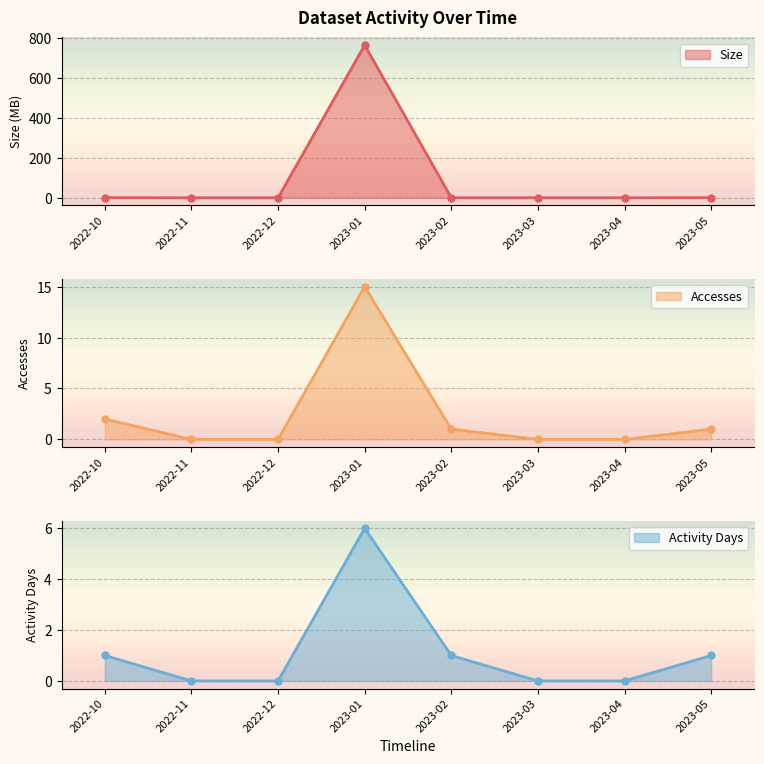

Count the number of categories in the chart.

8